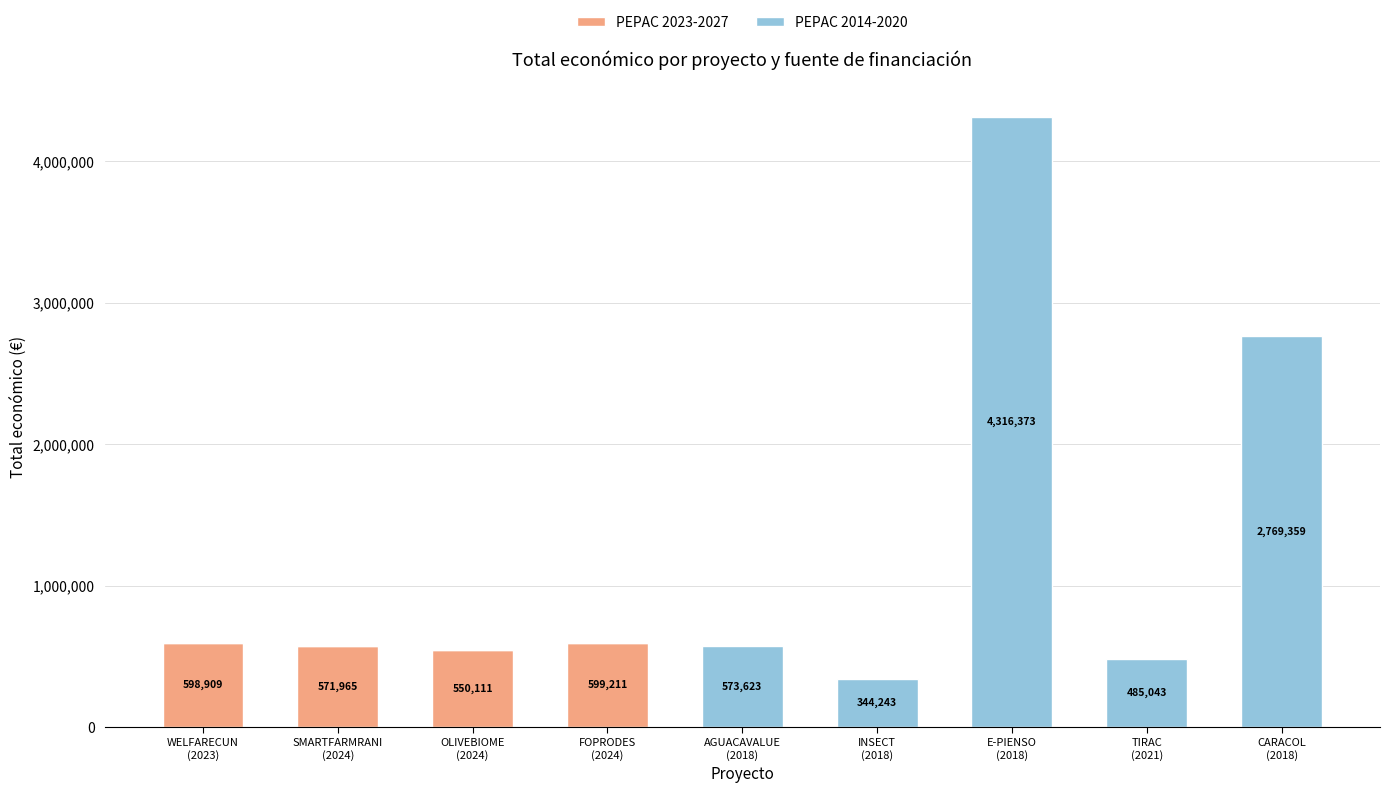

What is the average value of the PEPAC 2023-2027 series?

257800